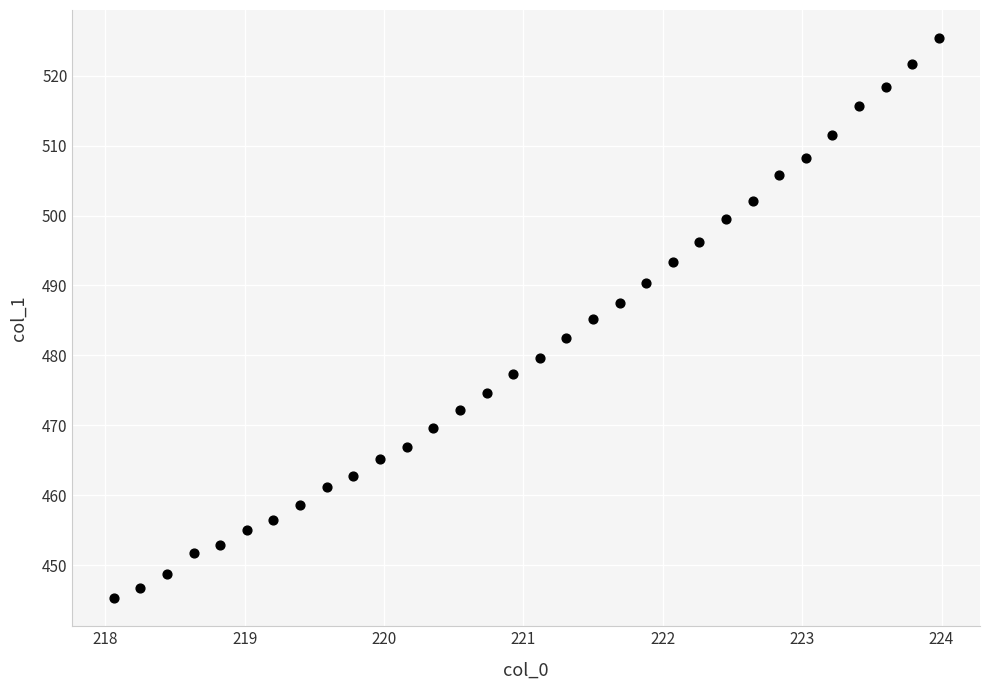

What is the range of X values (max minus min)?

5.9